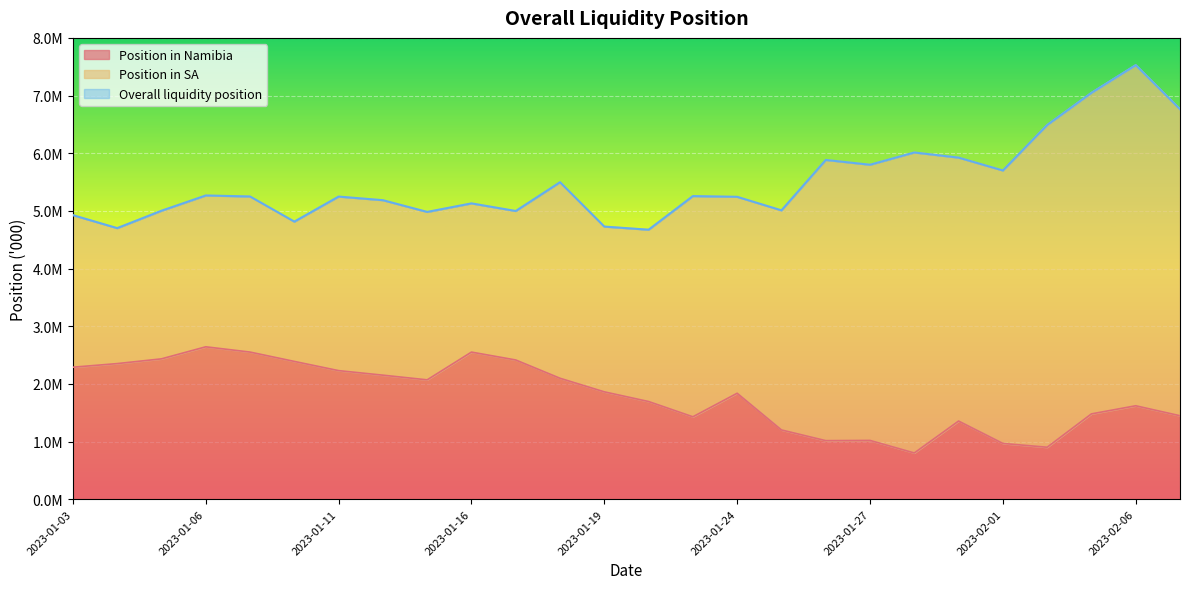

What is the difference between the Position in Namibia values at 2023-01-31 and 2023-02-01?

387856.5